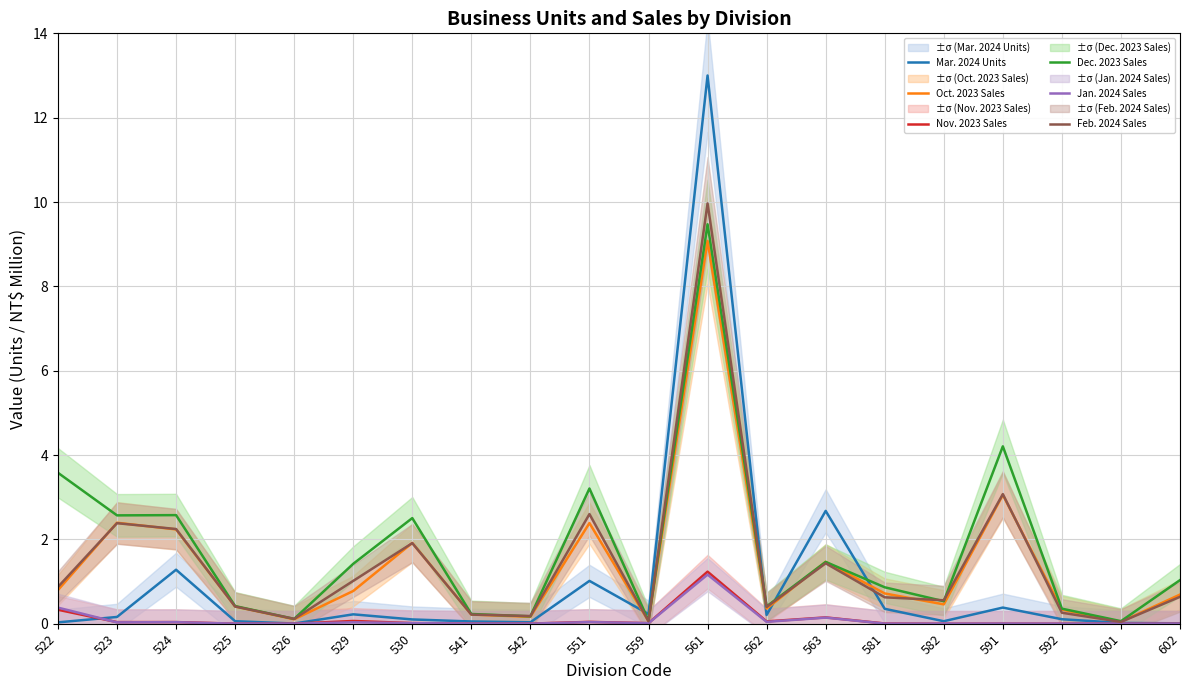

What is the minimum value for Dec. 2023 Sales?

0.1